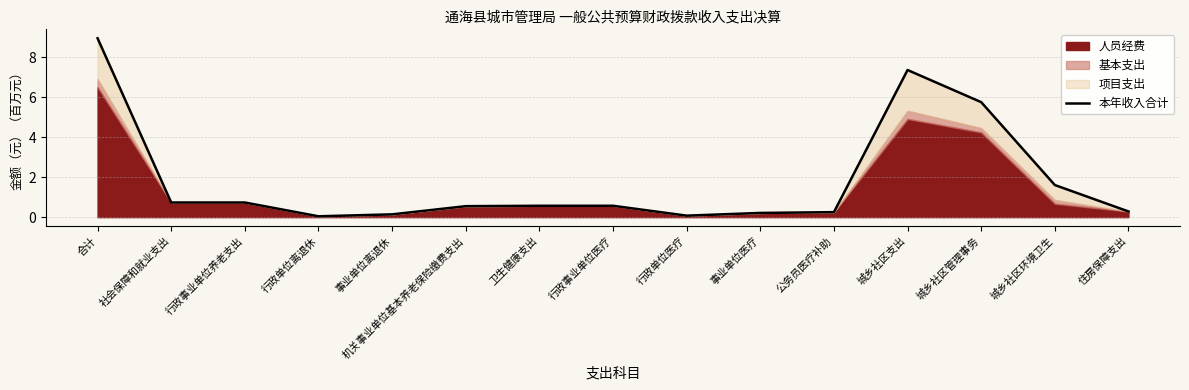

How many points are higher than both their immediate neighbors (excluding endpoints)?

1